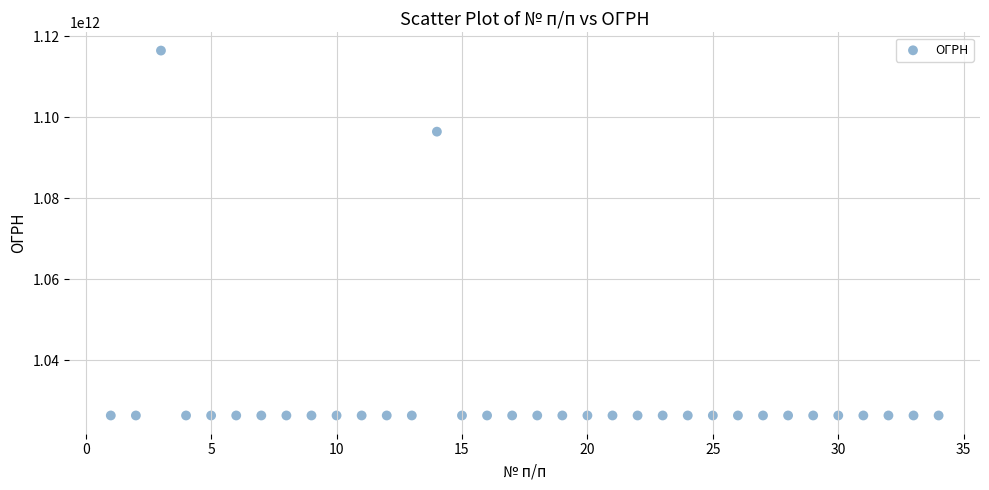

What Y value in the scatter plot is closest to 1071411481272?

1096422000025